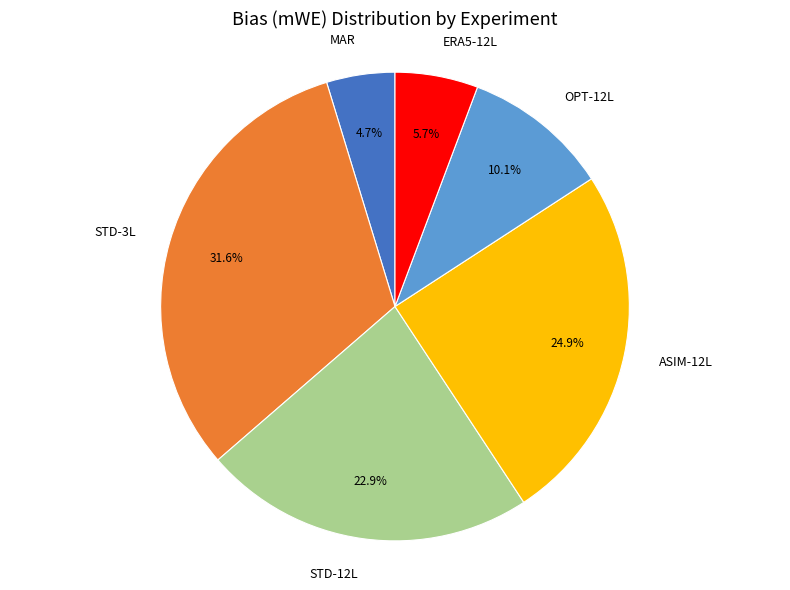

How many segments does this pie chart have?

6